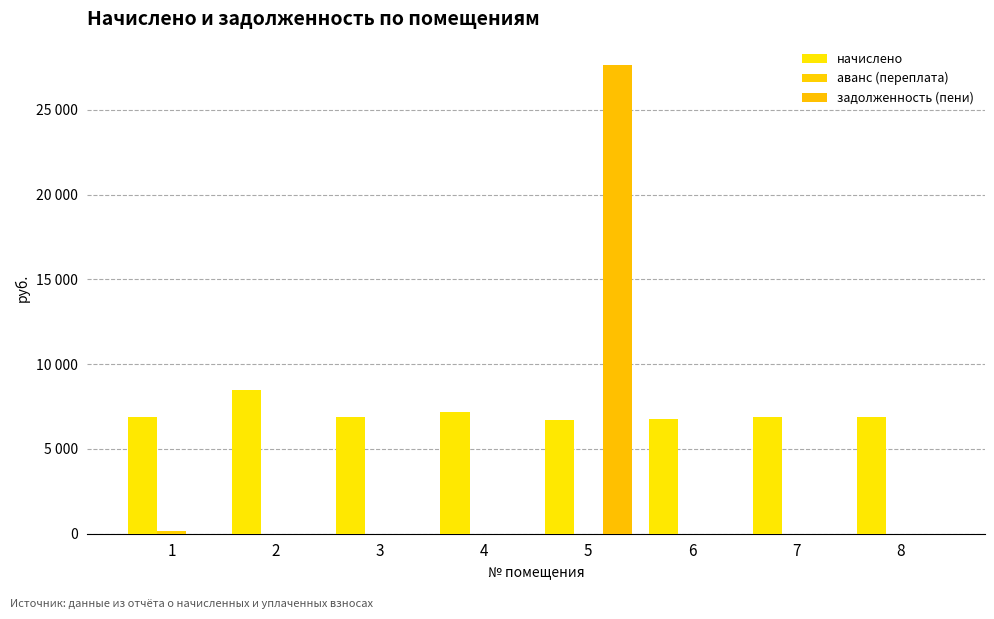

Does the chart contain stacked bars?

No